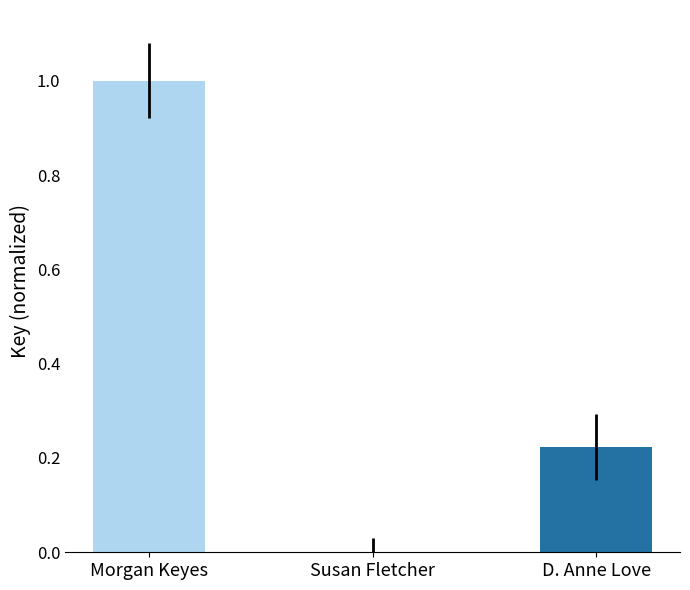

What is the value of the 3rd bar from the left?

0.2